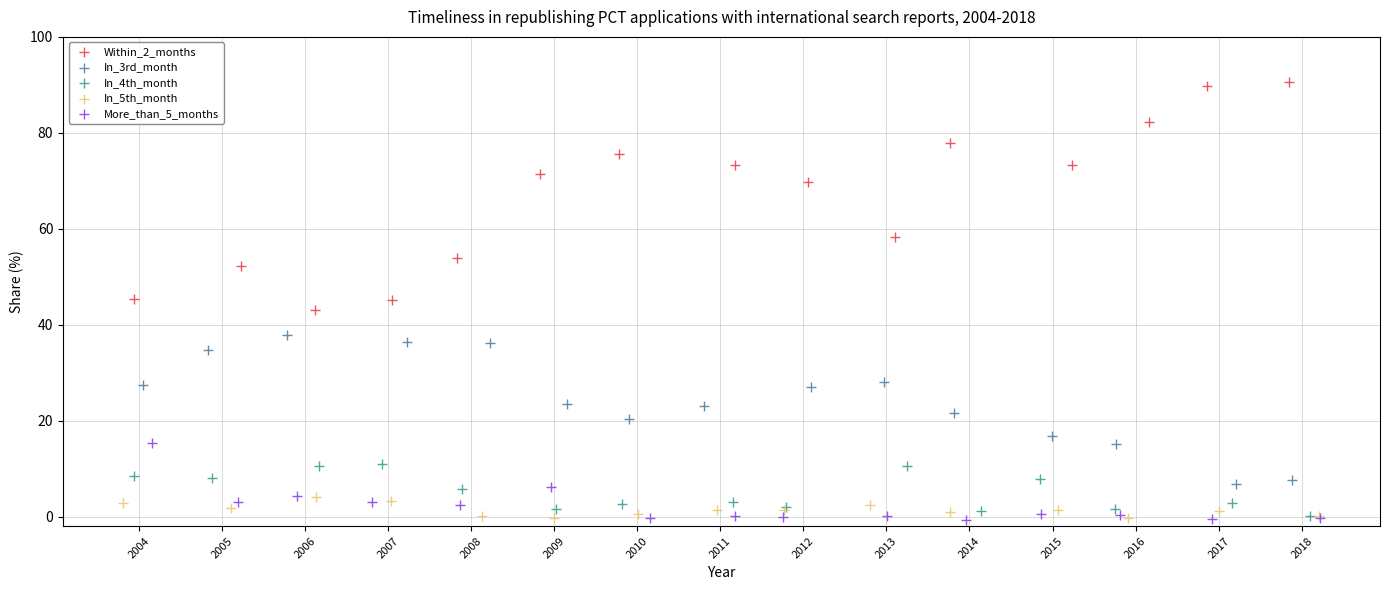

Which series has the largest Y range (max minus min)?

Within_2_months